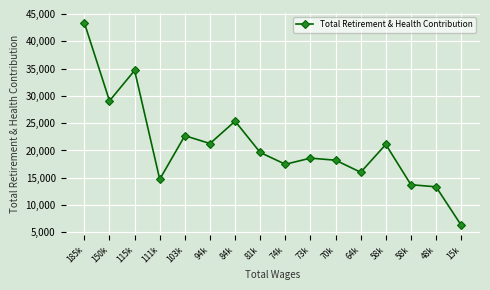

What is the difference between the maximum and minimum values?

37037